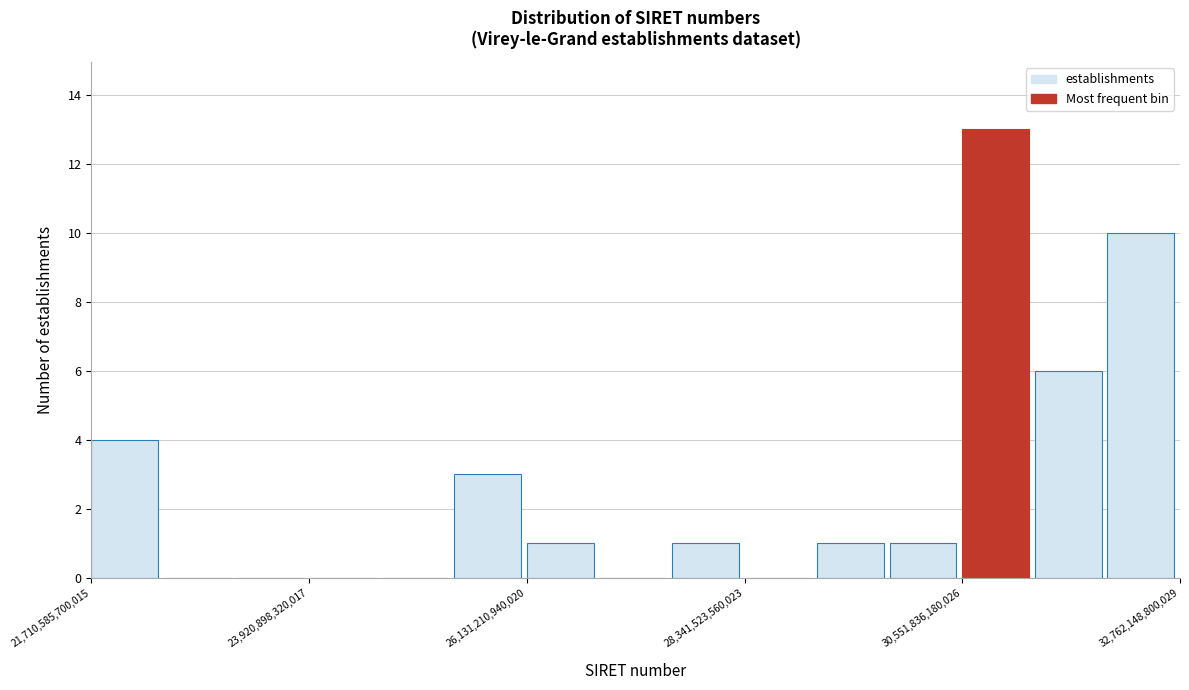

Read against the x-axis, roughly where is the centre of the tallest bar?

31000000000000